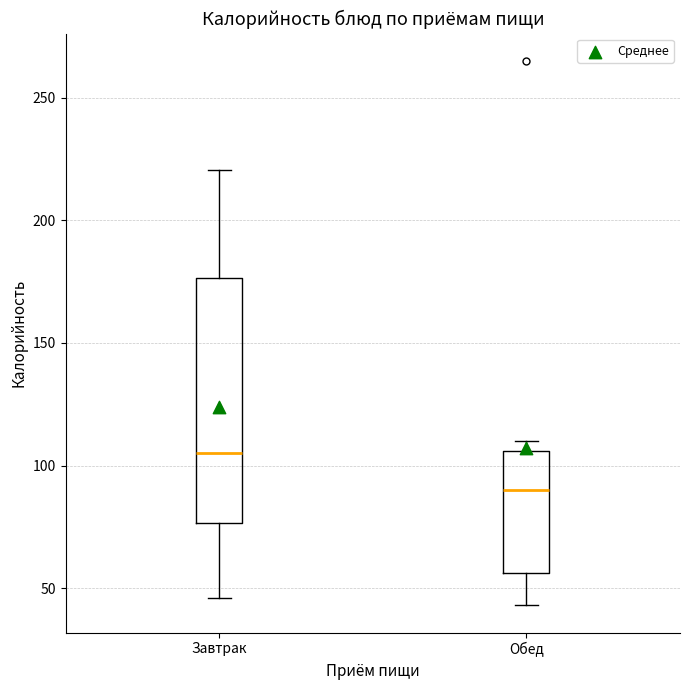

Which box is the tallest, from its lower edge to its upper edge?

Завтрак